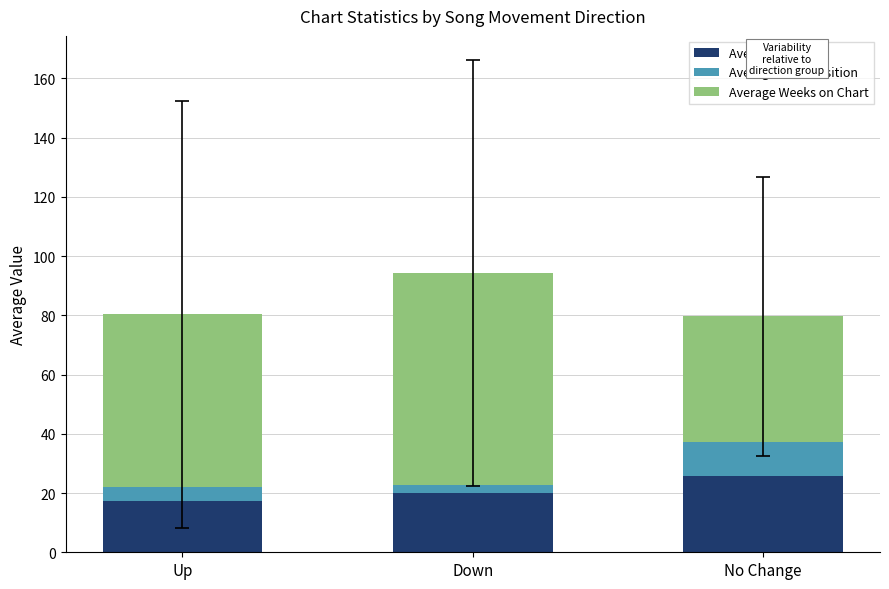

The Average Position series shows 19.9 at Down. True or false?

True